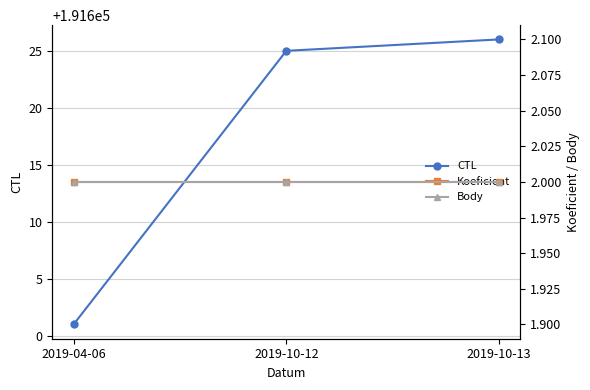

What is the average value of the Koeficient series?

2